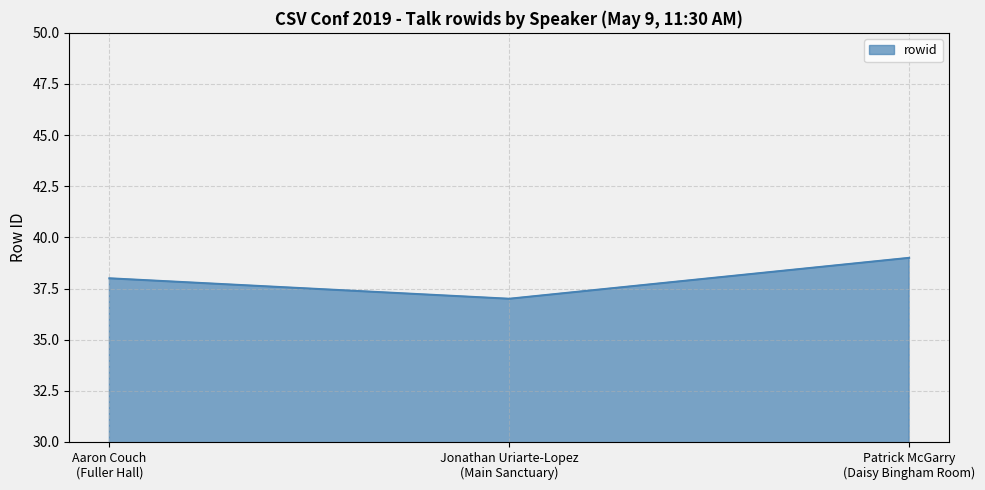

At which label is the value closest to 38?

Aaron Couch
(Fuller Hall)